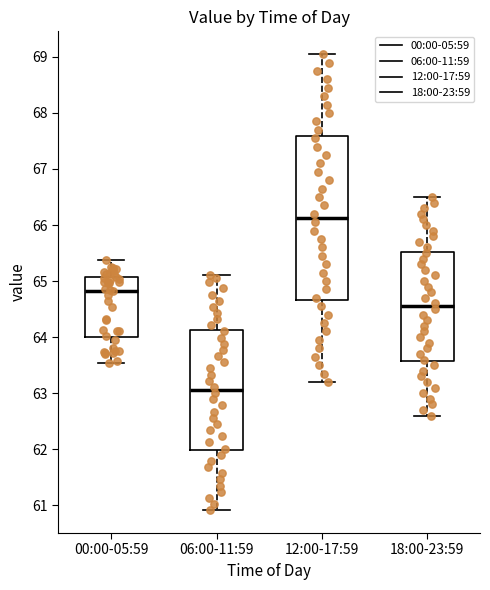

Which box has the lowest median line?

06:00-11:59